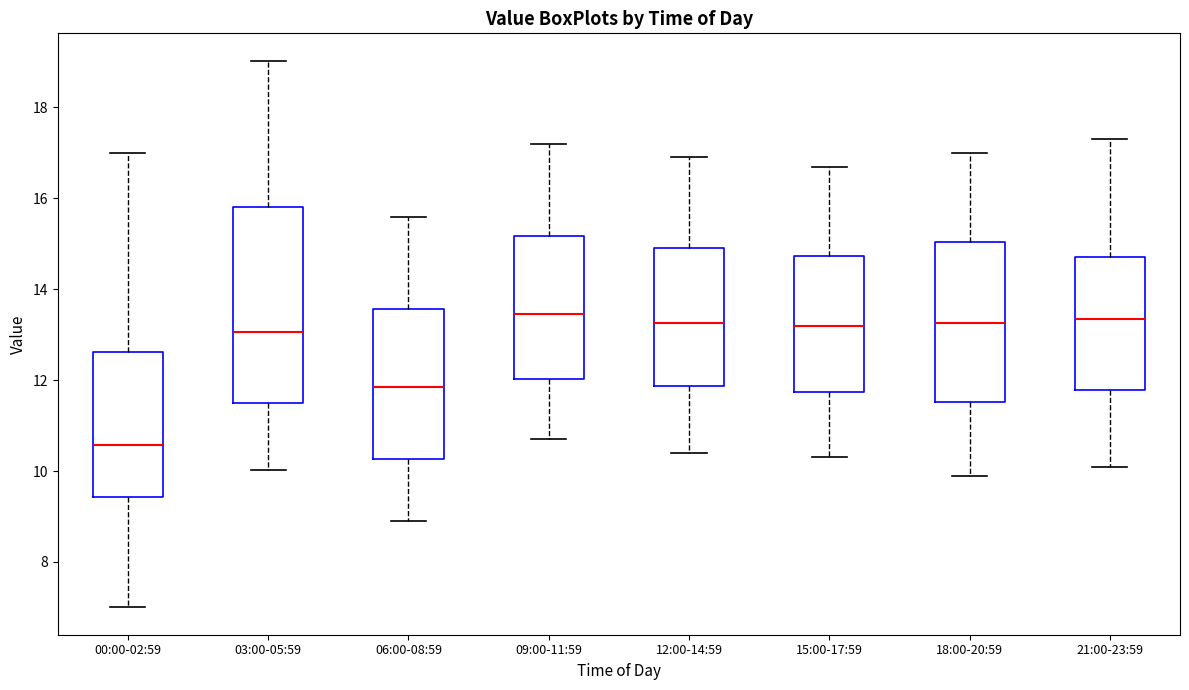

Reading left to right, read every box against the y-axis: the position of its median line, the range the box covers, and the ends of its whiskers. The values are not printed on the chart, so give them approximately, as read against the axis.

00:00-02:59: median 10.6, box 9.4 to 12.6, whiskers 7.0 to 17.0
03:00-05:59: median 13.0, box 11.4 to 15.8, whiskers 10.0 to 19.0
06:00-08:59: median 11.8, box 10.2 to 13.6, whiskers 9.0 to 15.6
09:00-11:59: median 13.4, box 12.0 to 15.2, whiskers 10.8 to 17.2
12:00-14:59: median 13.2, box 11.8 to 15.0, whiskers 10.4 to 17.0
15:00-17:59: median 13.2, box 11.8 to 14.8, whiskers 10.4 to 16.8
18:00-20:59: median 13.2, box 11.6 to 15.0, whiskers 10.0 to 17.0
21:00-23:59: median 13.4, box 11.8 to 14.8, whiskers 10.2 to 17.4